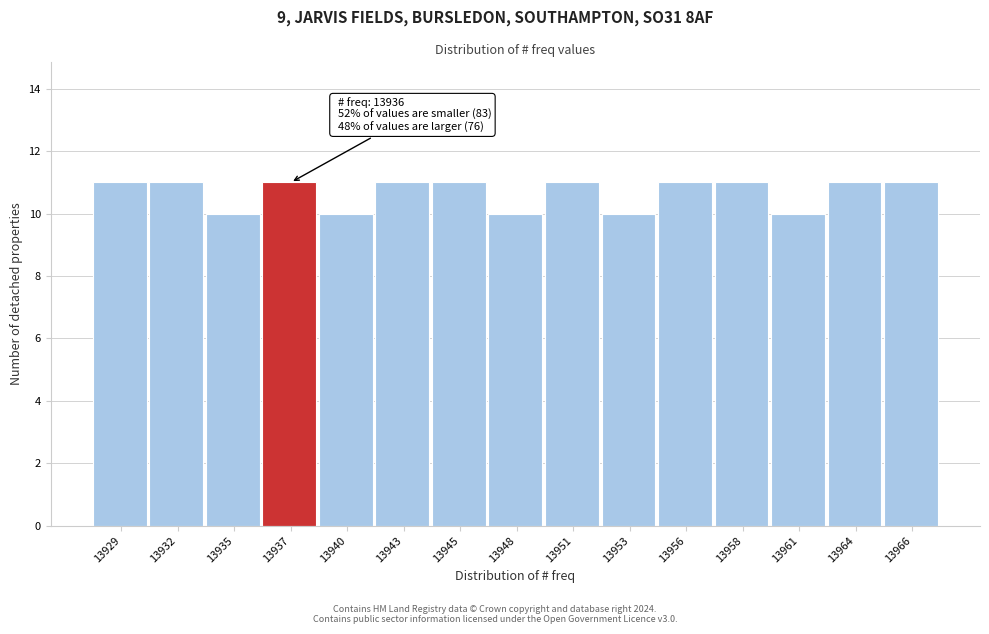

Reading left to right, list all the values displayed in this chart.

13929=11	13932=11	13935=10	13937=11	13940=10	13943=11	13945=11	13948=10	13951=11	13953=10	13956=11	13958=11	13961=10	13964=11	13966=11